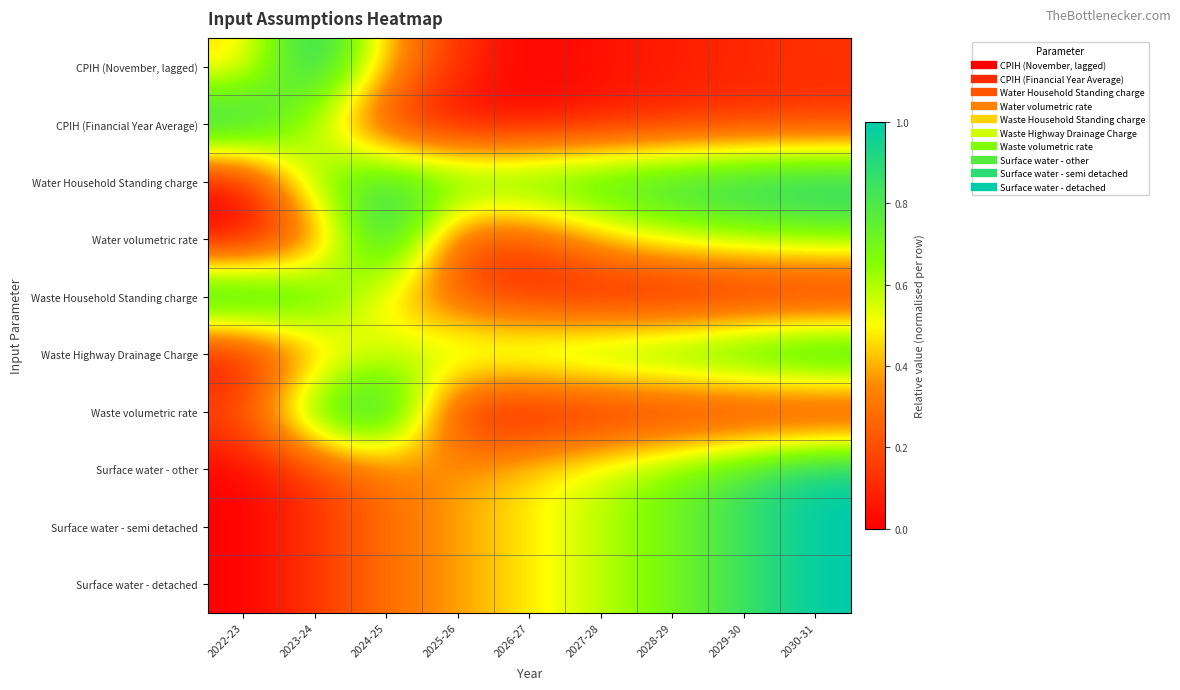

What is the total value across all series at 2027-28?

3.9